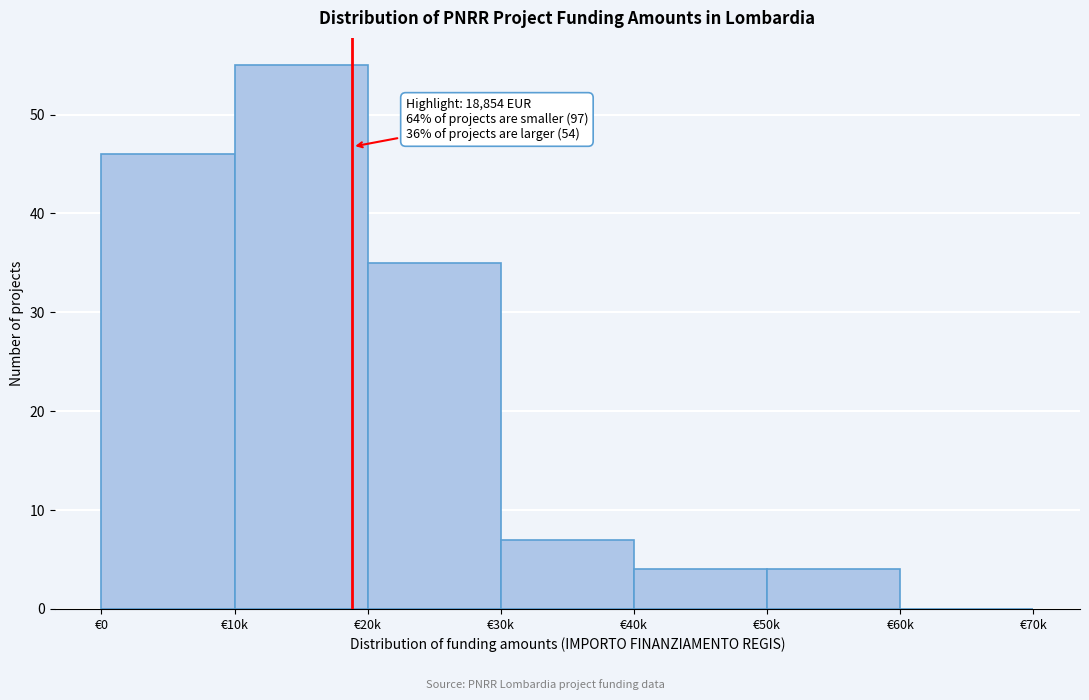

Reading right to left, what are all the values shown in this chart?

€60k=0	€50k=4	€40k=4	€30k=7	€20k=35	€10k=55	€0=46